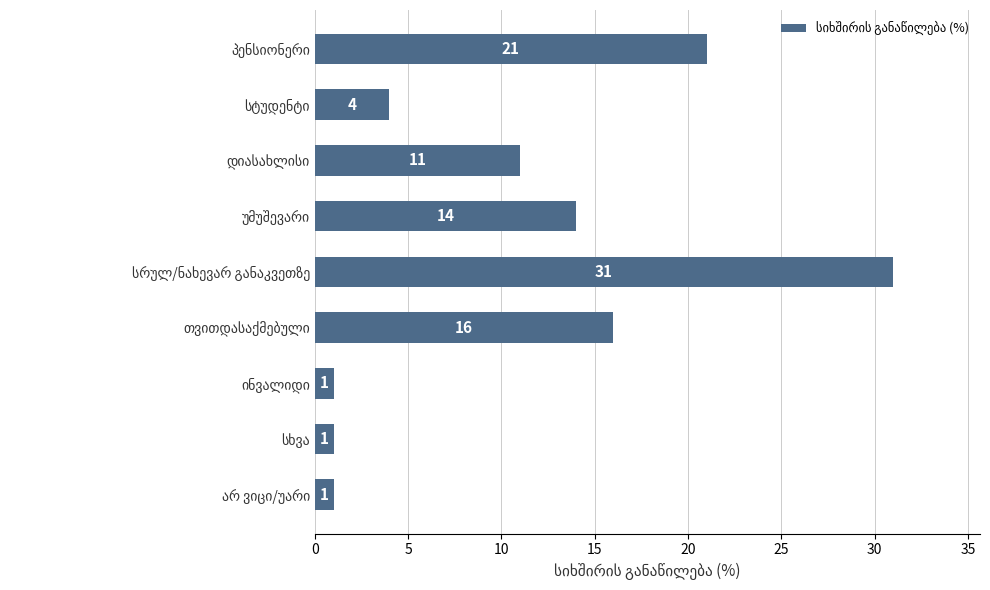

What is the sum of all values?

100